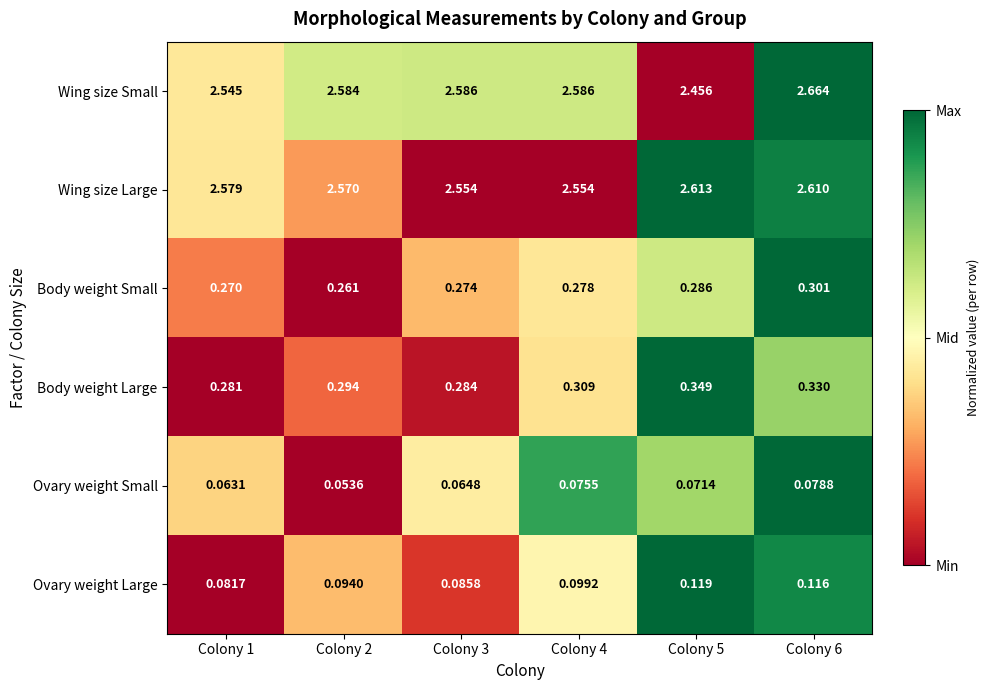

List the series in order of their peak value, highest first.

Wing size Small, Wing size Large, Body weight Large, Body weight Small, Ovary weight Large, Ovary weight Small